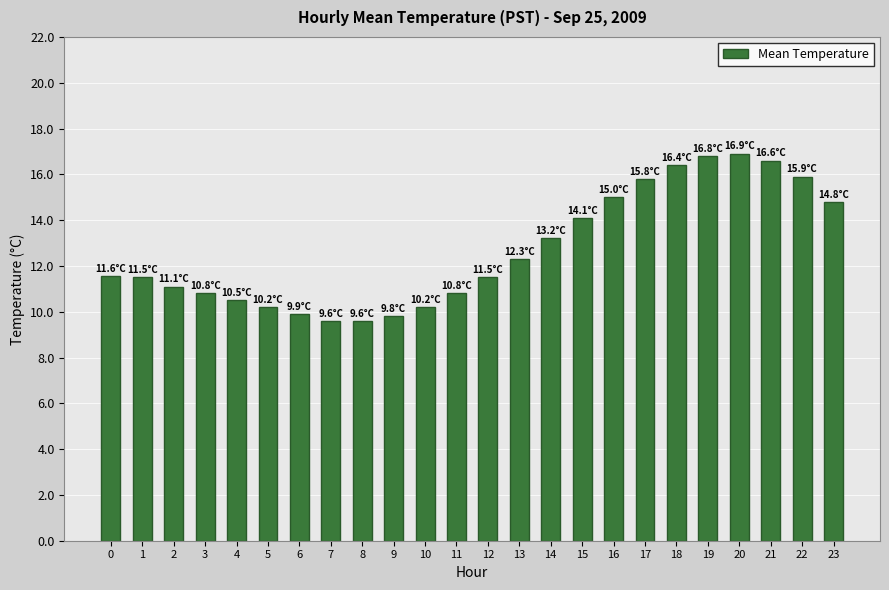

The value at 3 is 10.8. True or false?

True